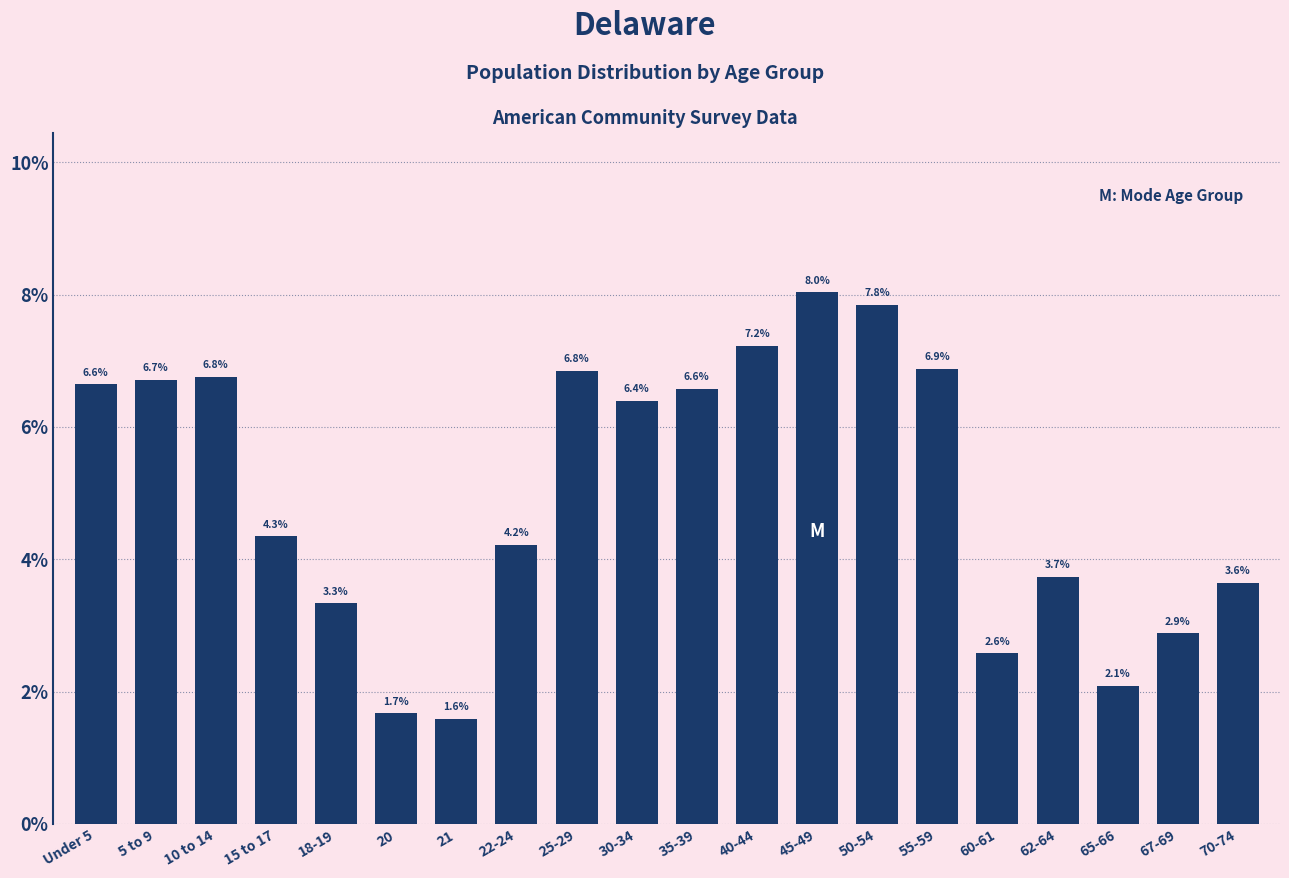

Reading left to right, what are all the values shown in this chart?

6.6	6.7	6.8	4.3	3.3	1.7	1.6	4.2	6.8	6.4	6.6	7.2	8.0	7.8	6.9	2.6	3.7	2.1	2.9	3.6